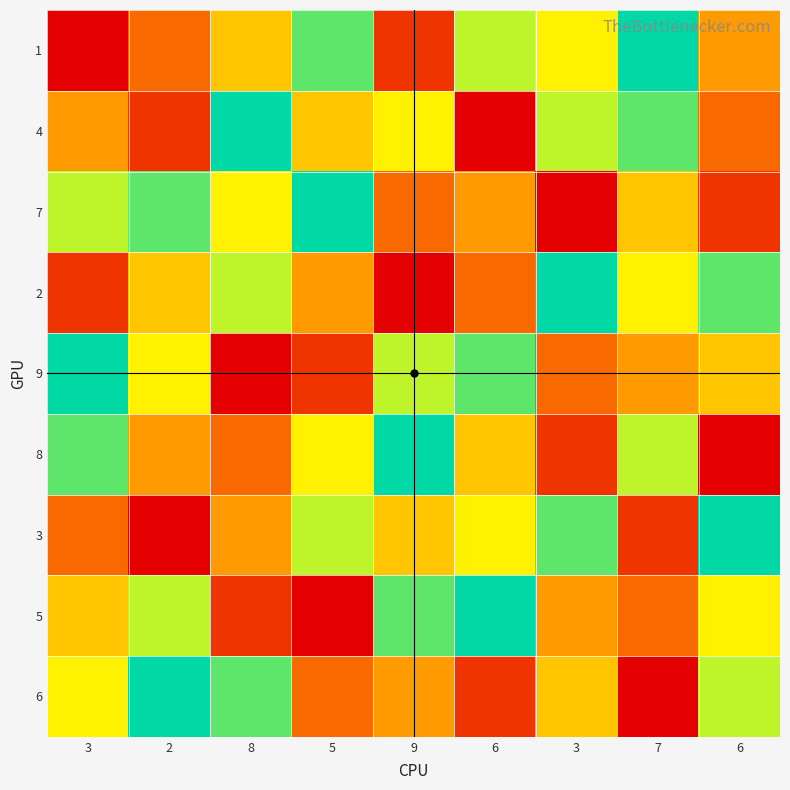

What is the difference between the highest and lowest values at 6?

8